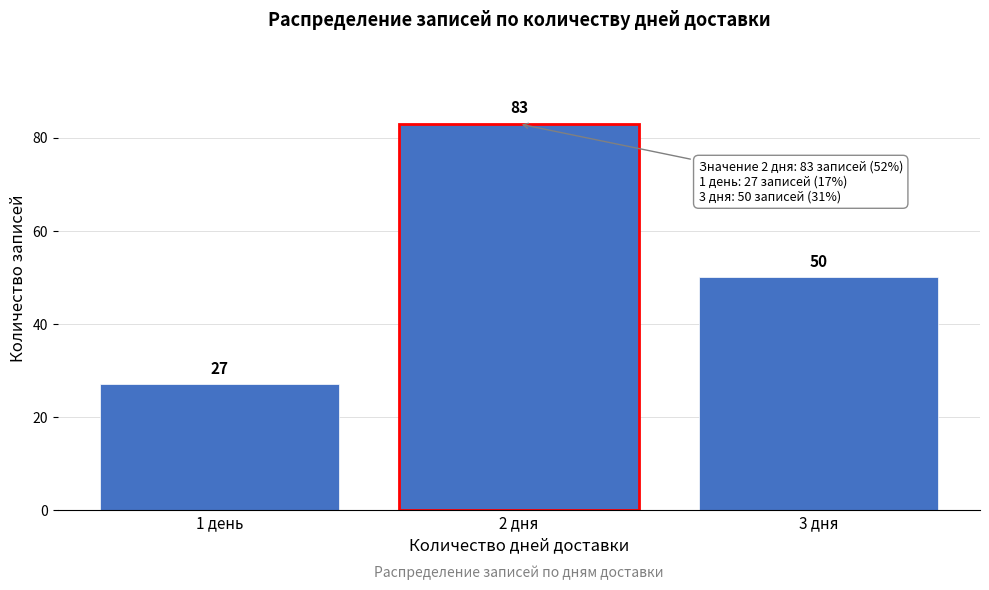

Reading left to right, list all the values displayed in this chart.

1 день=27	2 дня=83	3 дня=50